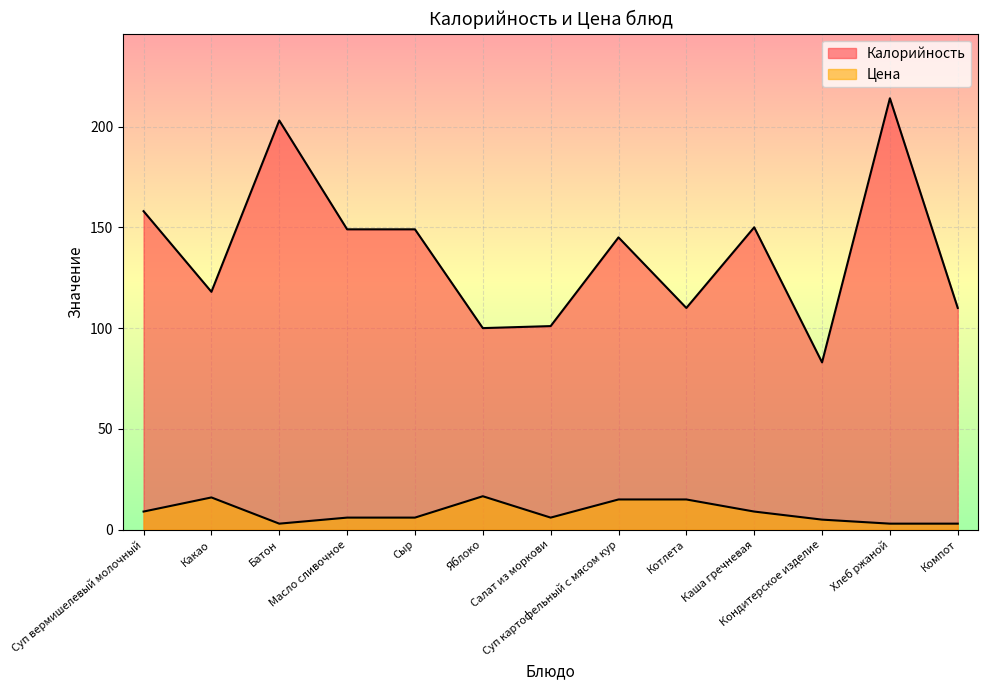

Reading left to right, transcribe all the data shown in this chart.

Калорийность: 158.0	118.0	203.0	149.0	149.0	100.0	101.0	145.0	110.0	150.0	83.0	214.0	110.0
Цена: 9.0	16.0	3.0	6.0	6.0	16.6	6.0	15.0	15.0	9.0	5.0	3.0	3.0